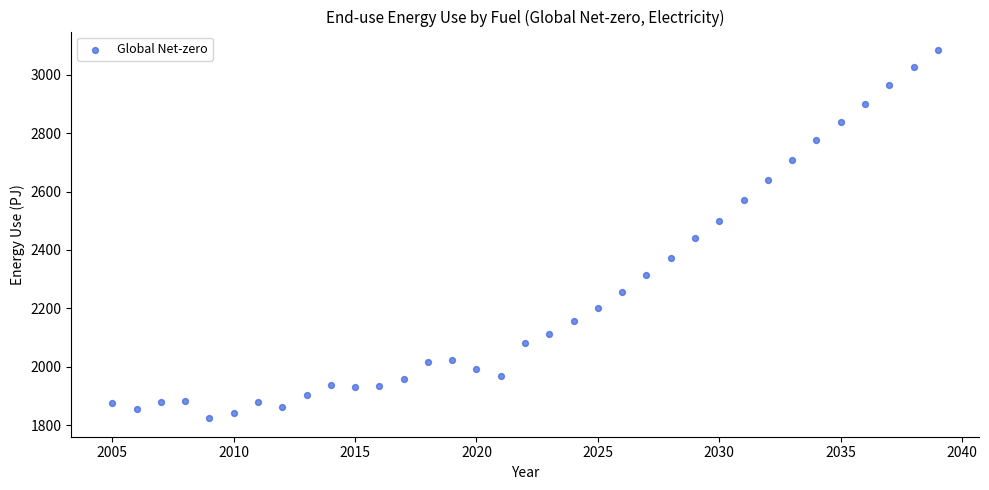

What is the range of X values (max minus min)?

34.0